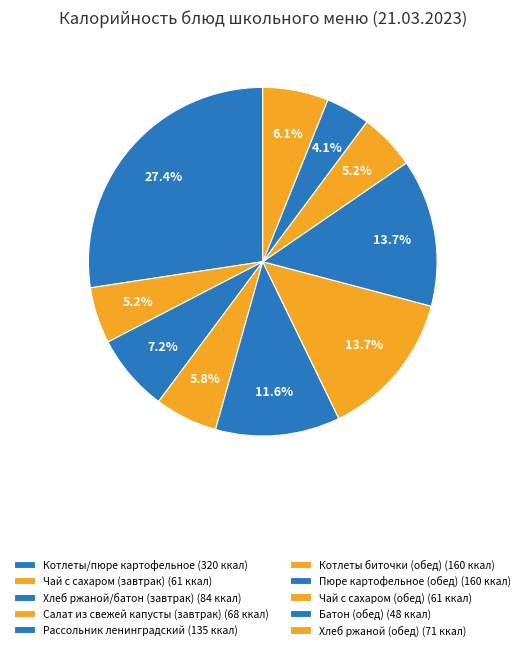

How many slices are in this pie chart?

10